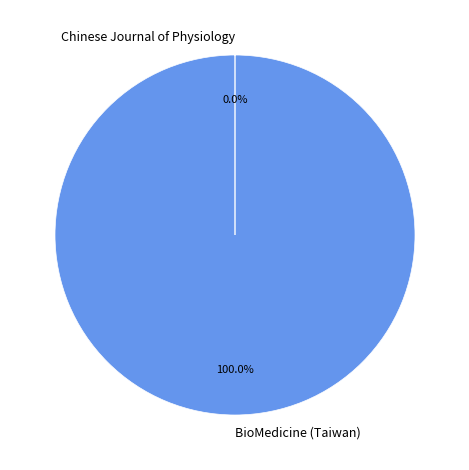

Does BioMedicine (Taiwan) account for over 50% of the chart?

Yes